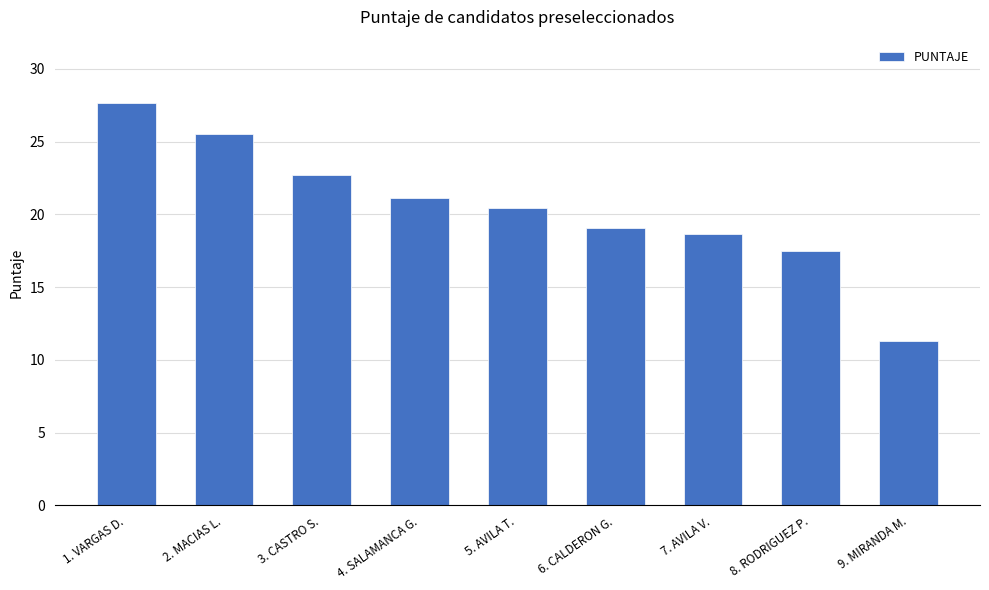

Which label corresponds to the largest value in the chart?

1. VARGAS D.